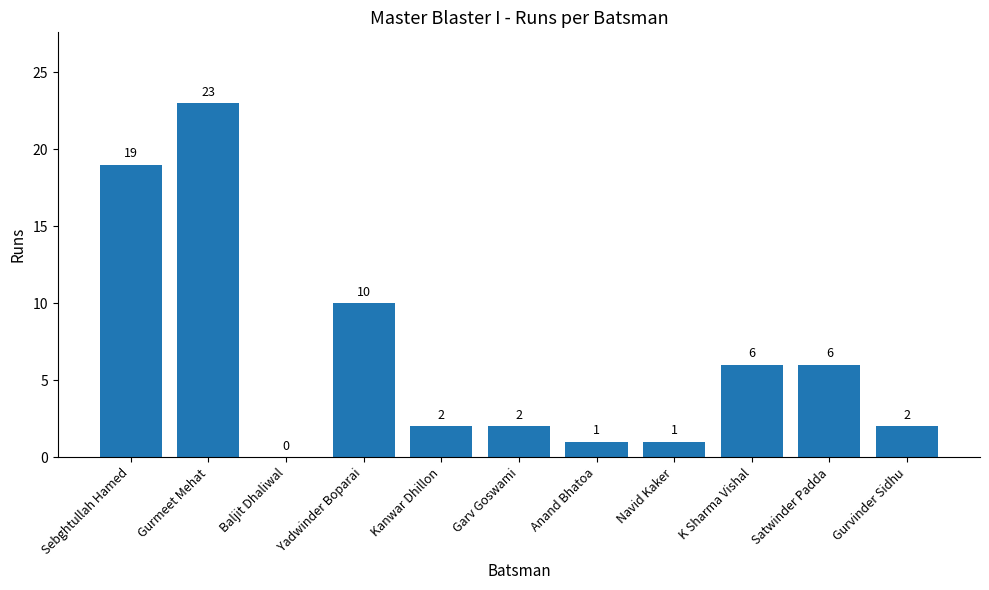

Reading left to right, what are all the values shown in this chart?

19	23	0	10	2	2	1	1	6	6	2